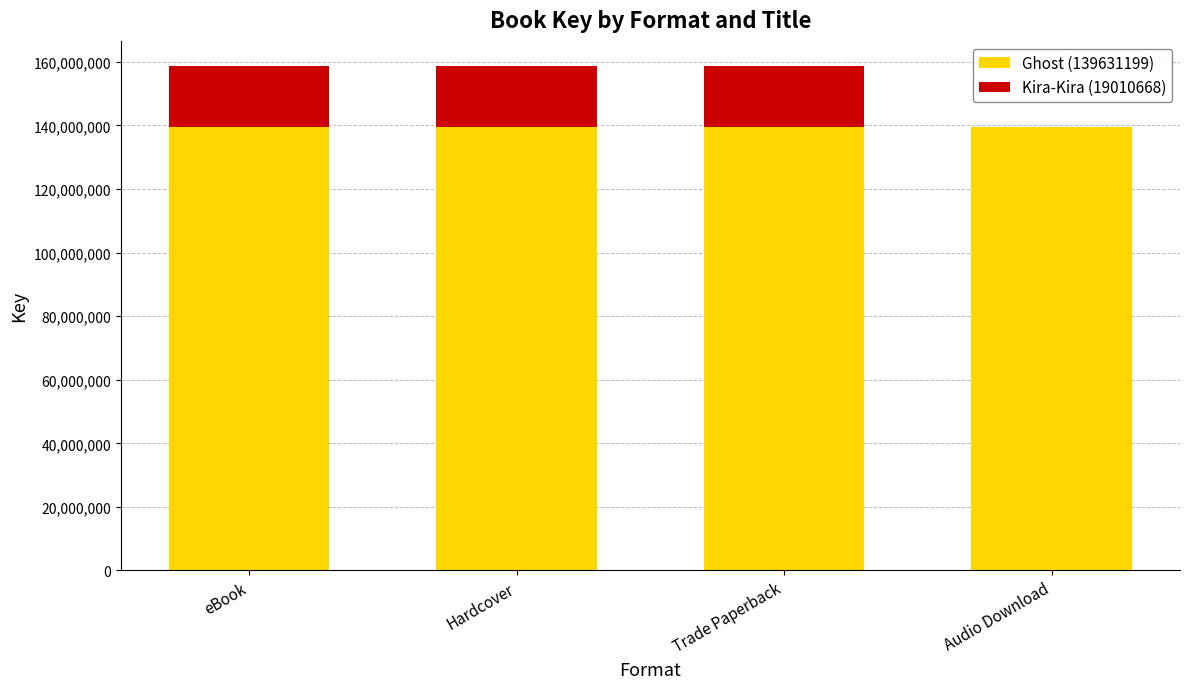

The value of Ghost (139631199) at Hardcover is 183763186. True or false?

False